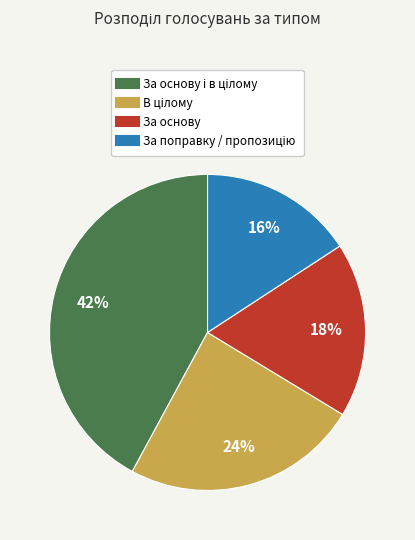

To the nearest percent, what is the difference between the largest and smallest slice percentages?

26%